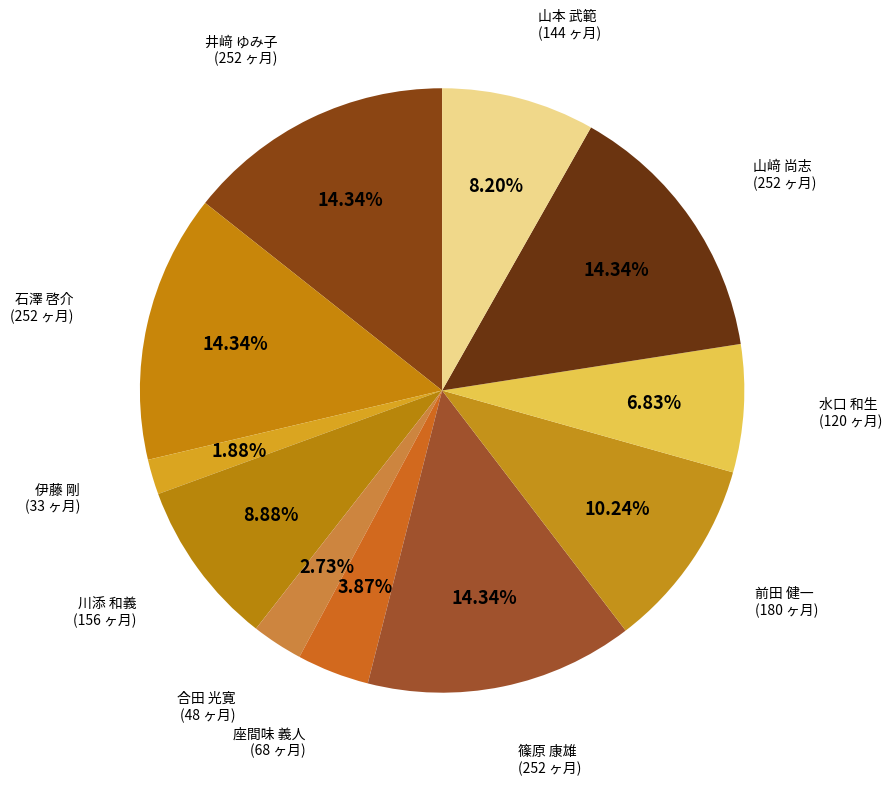

To the nearest percent, what portion does 井﨑 ゆみ子 represent?

14%